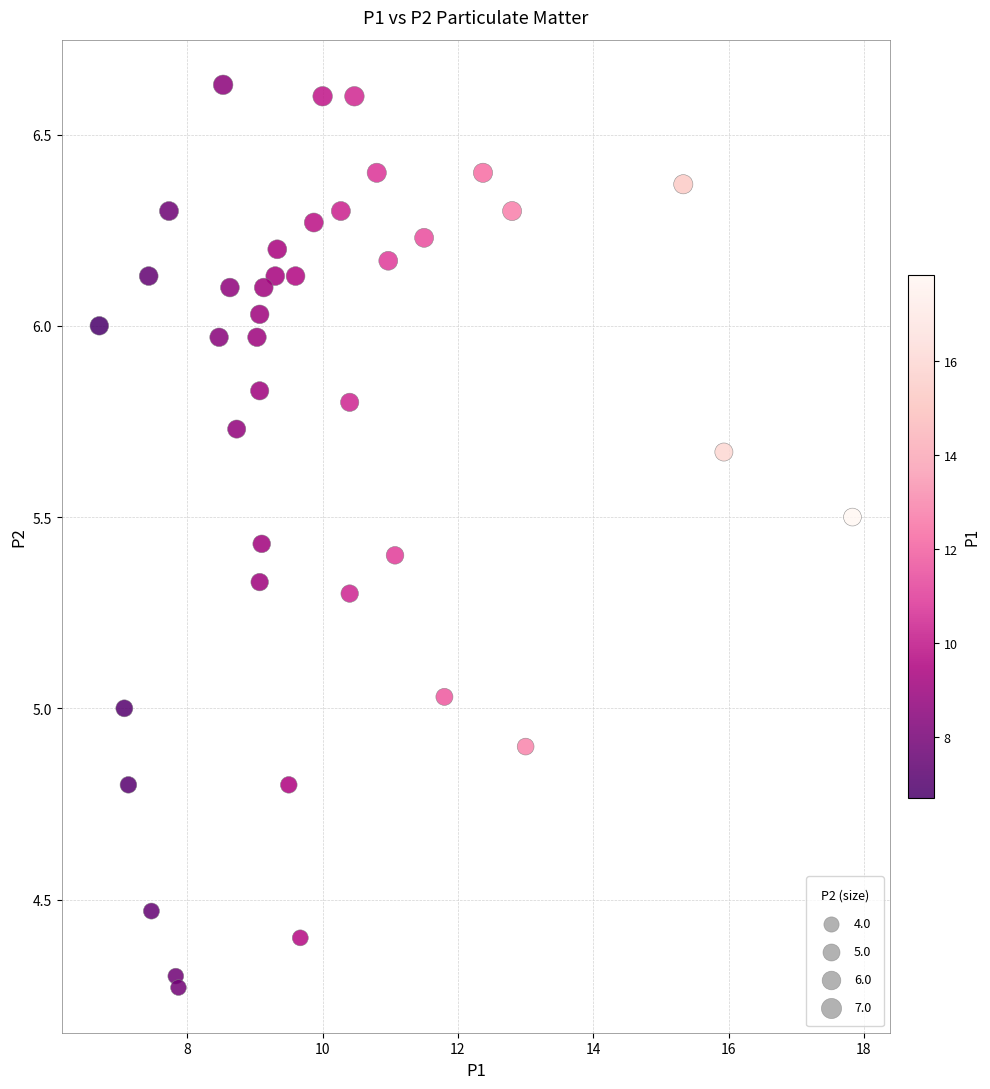

What is the range of Y values (max minus min)?

2.4